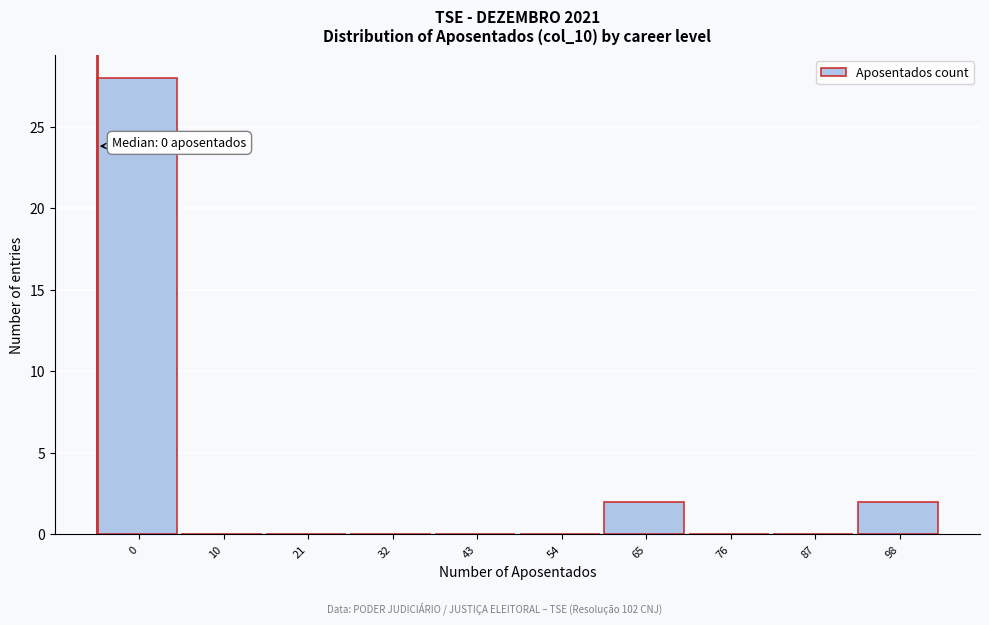

Reading left to right, transcribe all the data shown in this chart.

0=28	10=0	21=0	32=0	43=0	54=0	65=2	76=0	87=0	98=2